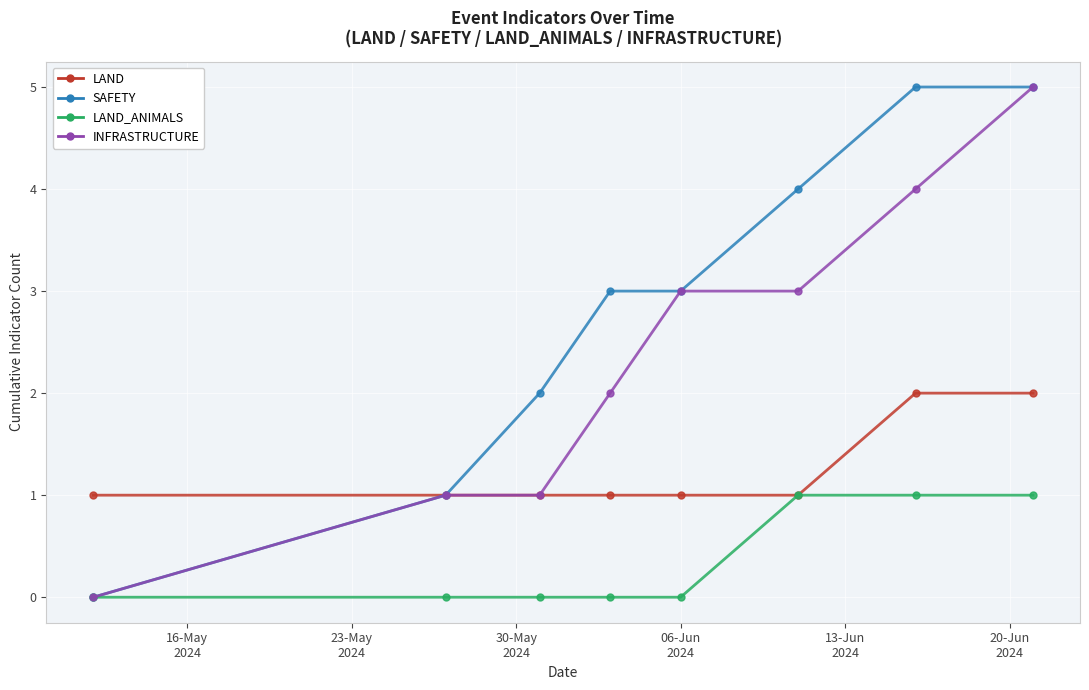

Rank the series by their average value, from highest to lowest.

SAFETY, INFRASTRUCTURE, LAND, LAND_ANIMALS